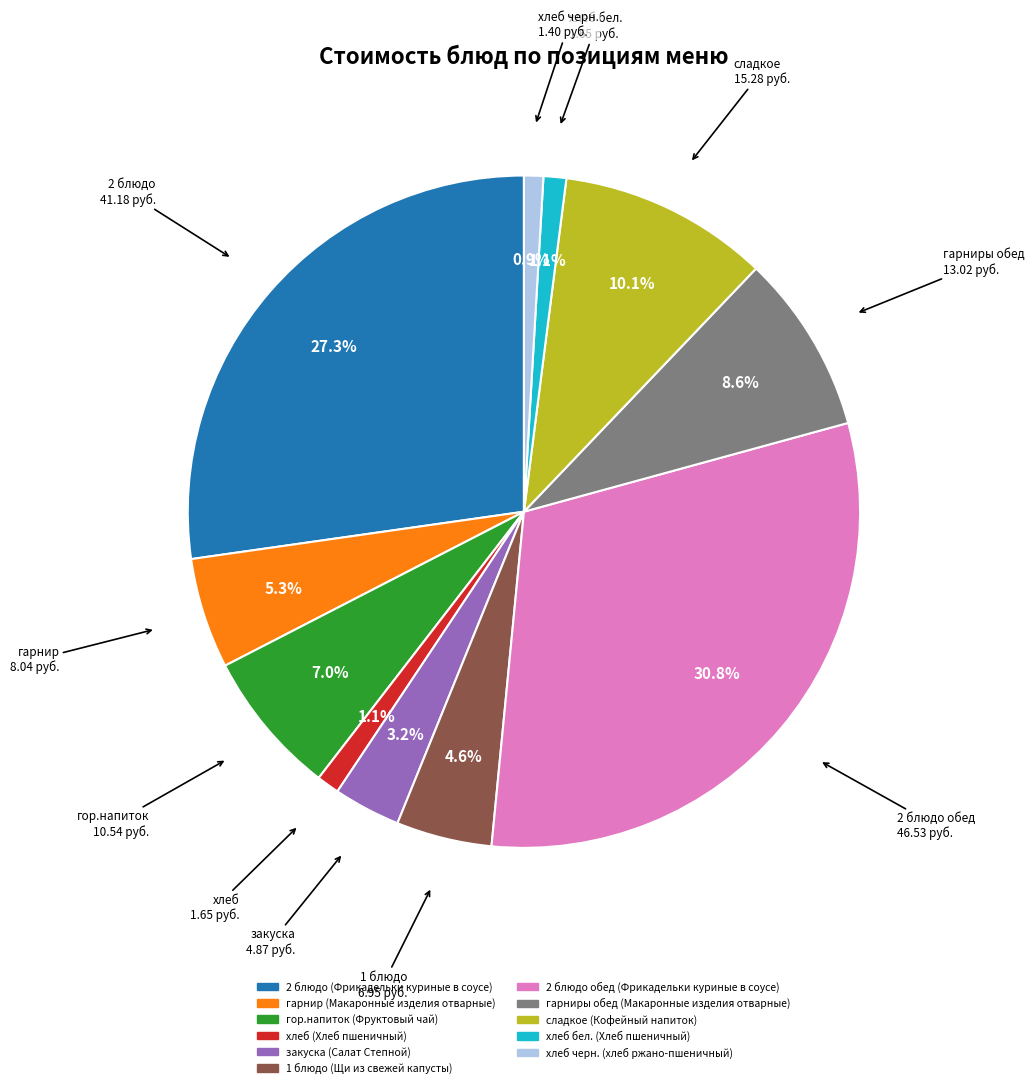

The сладкое (Кофейный напиток) slice represents 1% of the pie. True or false?

False